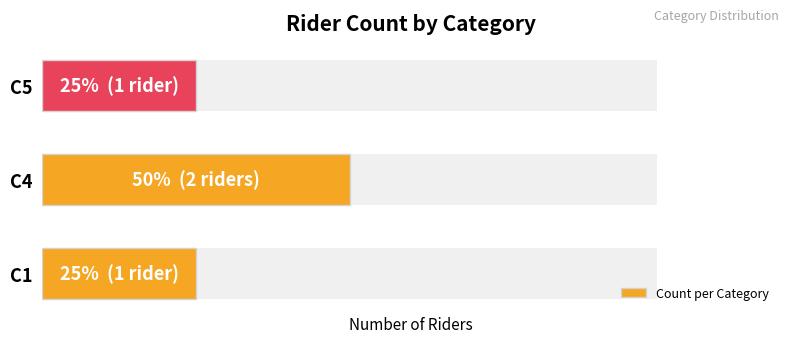

Approximately how many times larger is the value at C4 compared to C1?

2.0